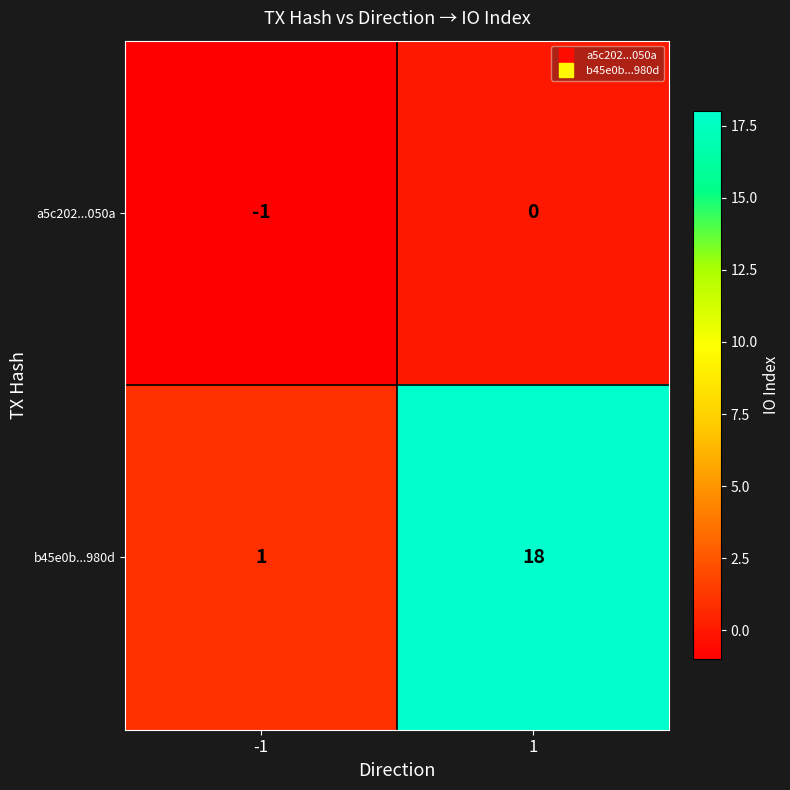

What is the difference between the maximum and minimum values in the b45e0b...980d series?

17